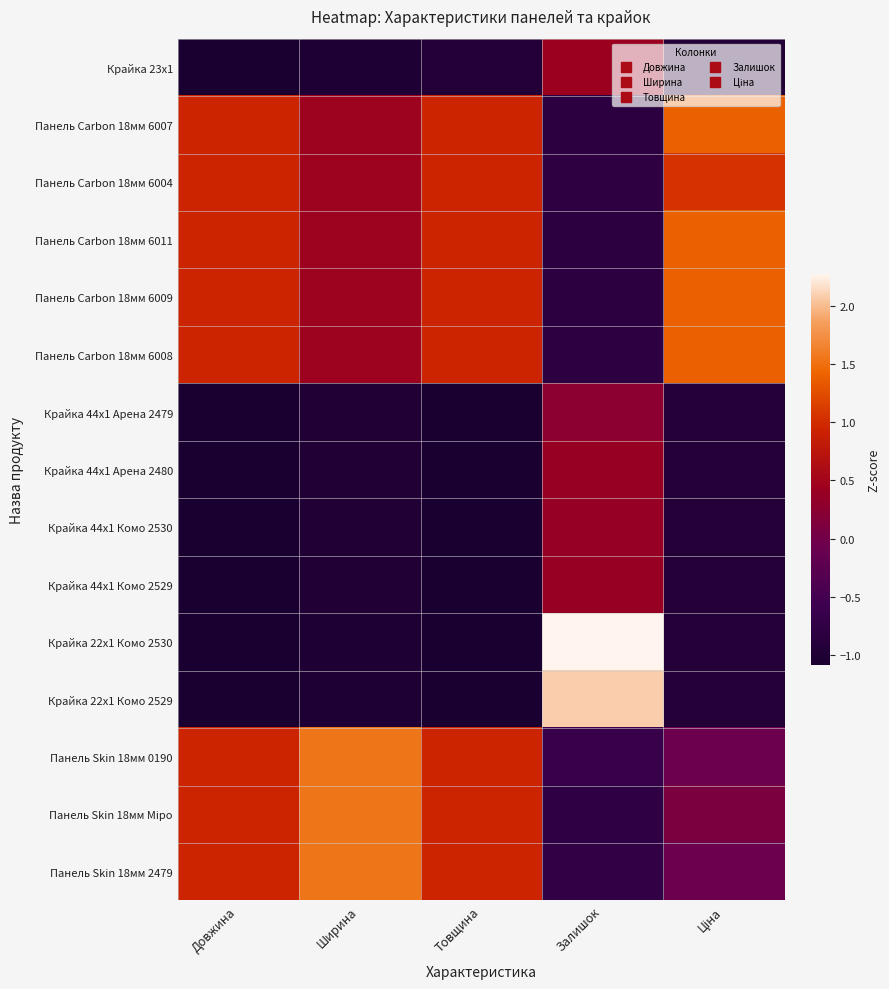

Between Ціна and Ширина, which is larger?

Ціна